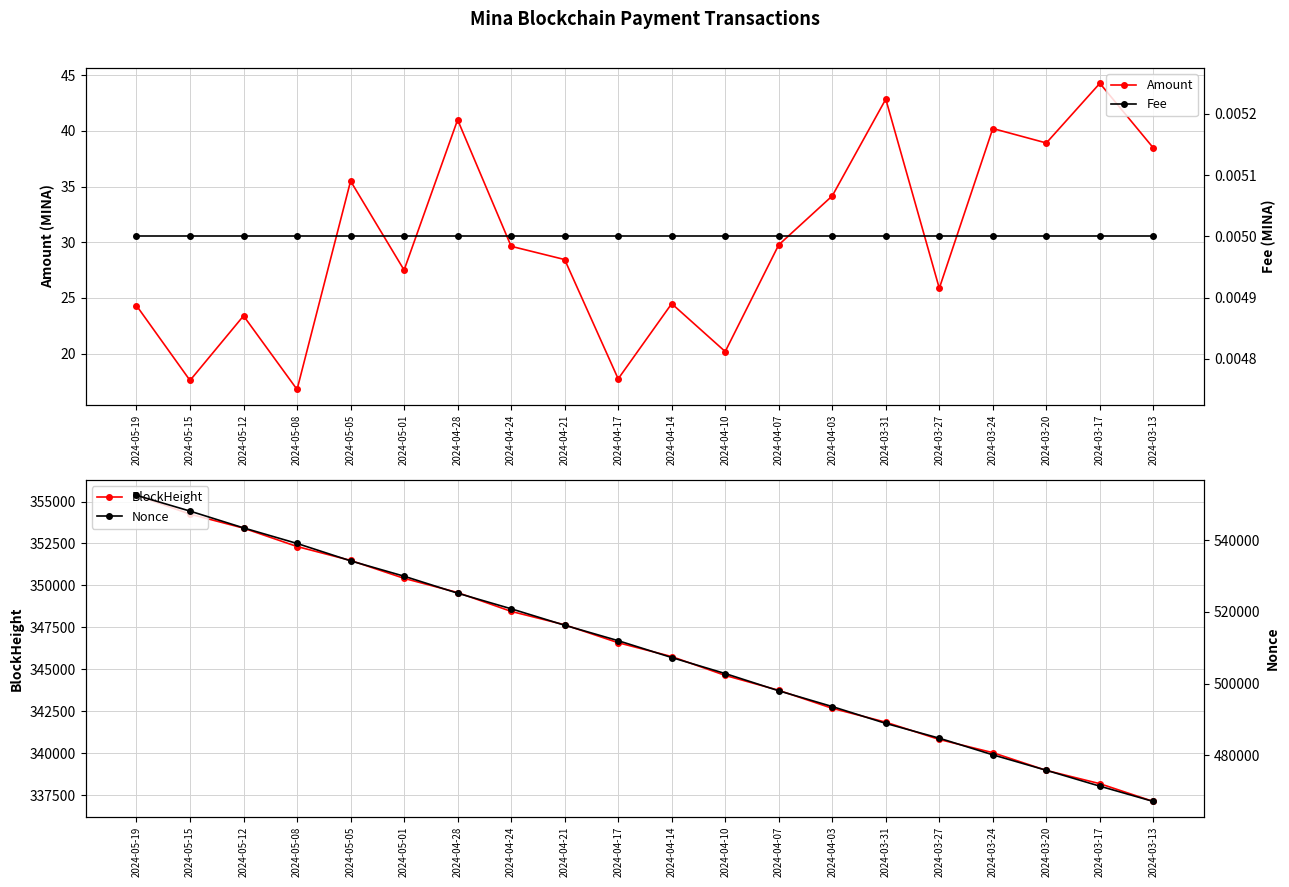

What is the label of the 16th point from the right?

2024-05-05